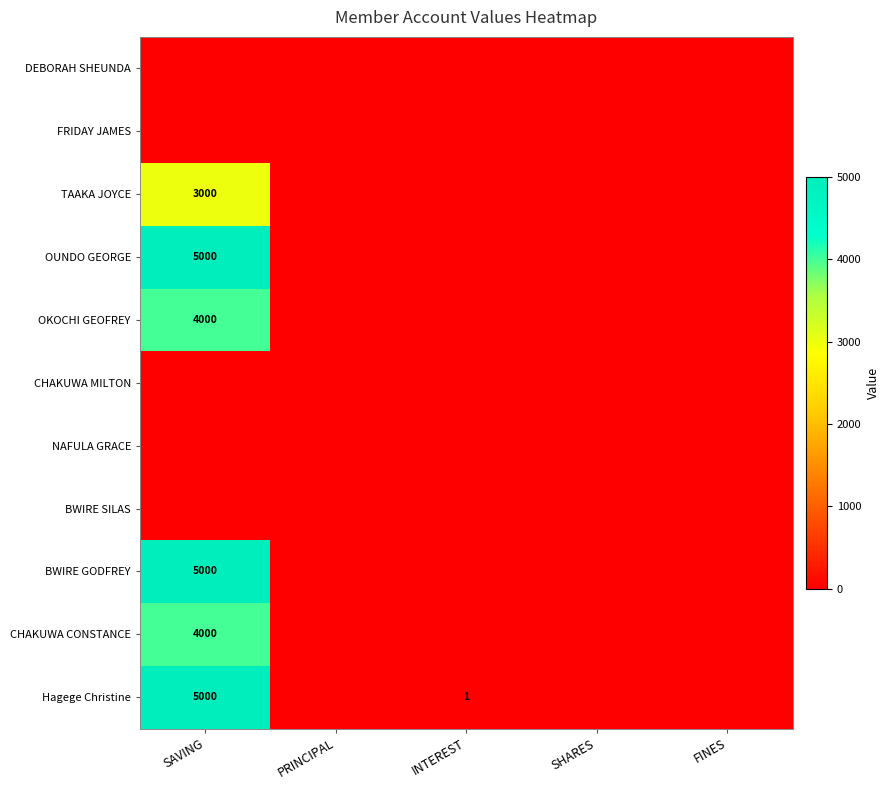

The value of TAAKA JOYCE at SAVING is 5098. True or false?

False